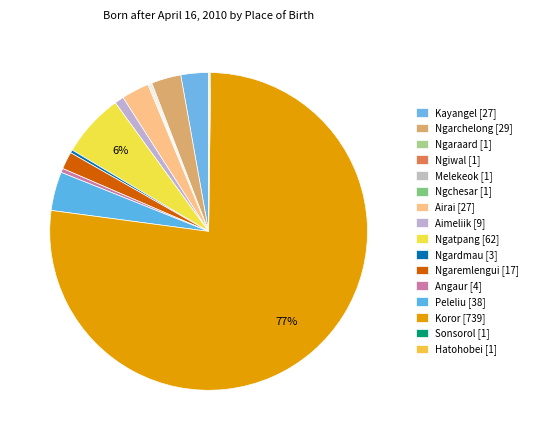

To the nearest percent, what is the combined percentage of Ngaremlengui and Koror?

79%